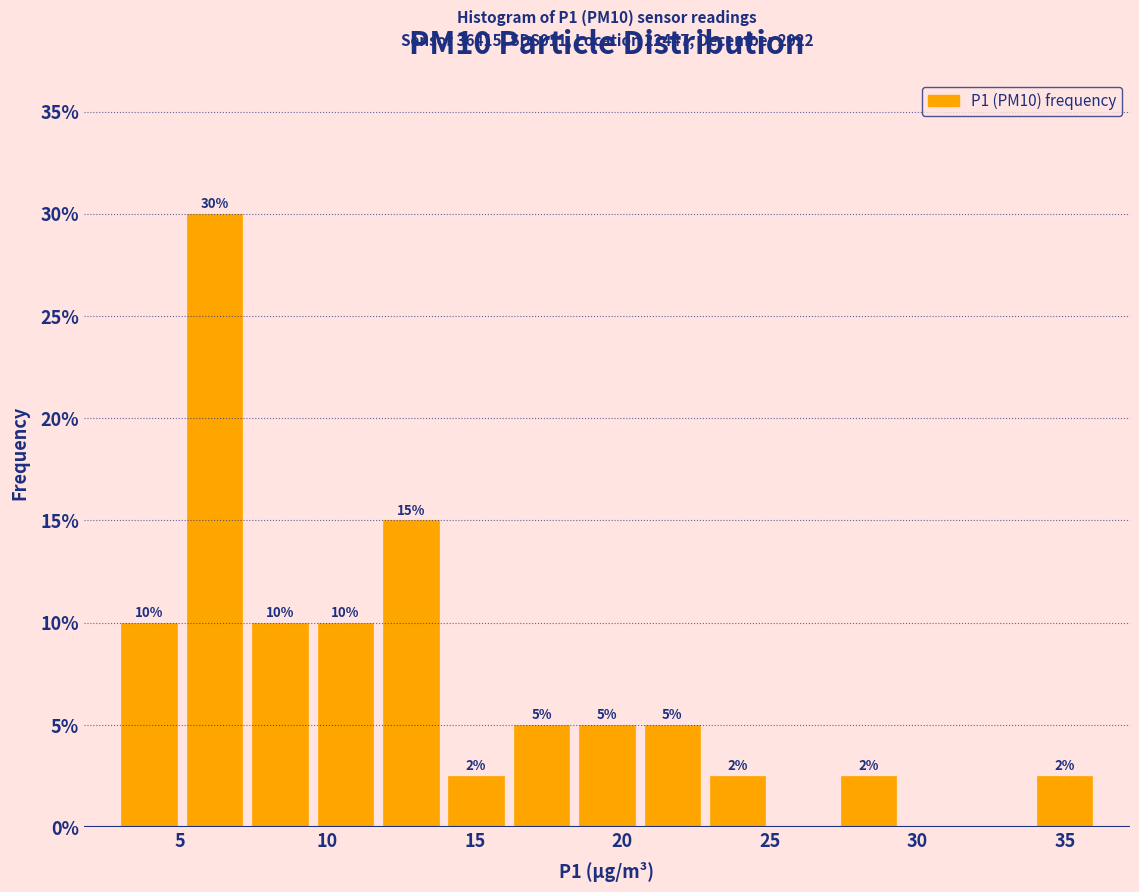

Over which range of the x-axis is the bar tallest?

5.0 to 7.5